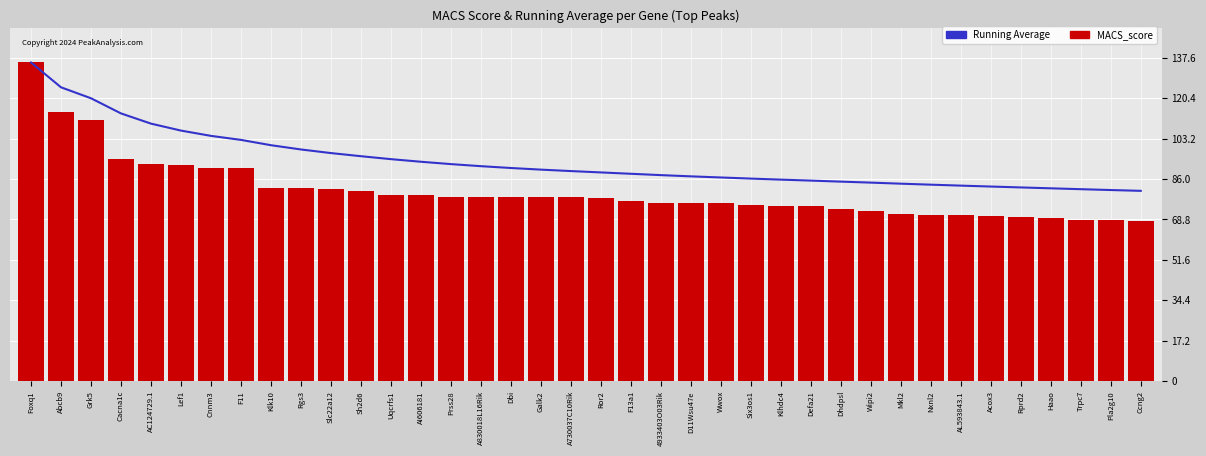

Rank the series by their average value, from lowest to highest.

MACS_score, Running Average